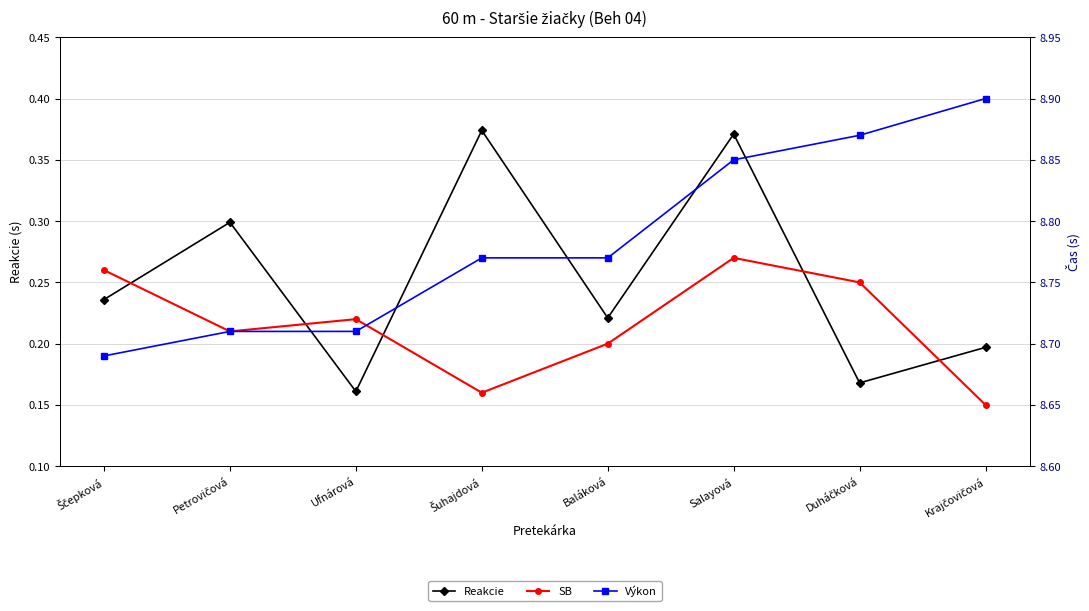

True or false: Reakcie and SB cross at least once.

False